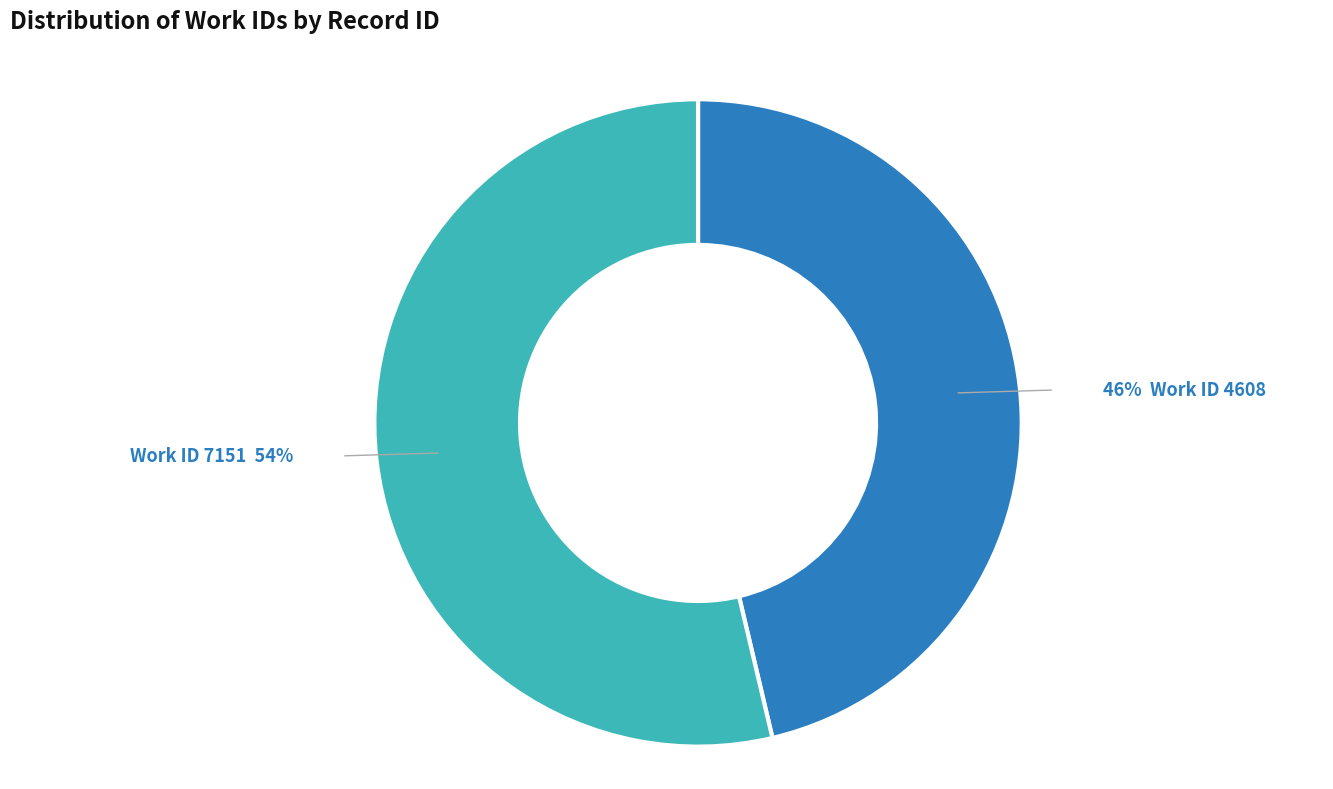

Does any single category account for the majority?

Yes